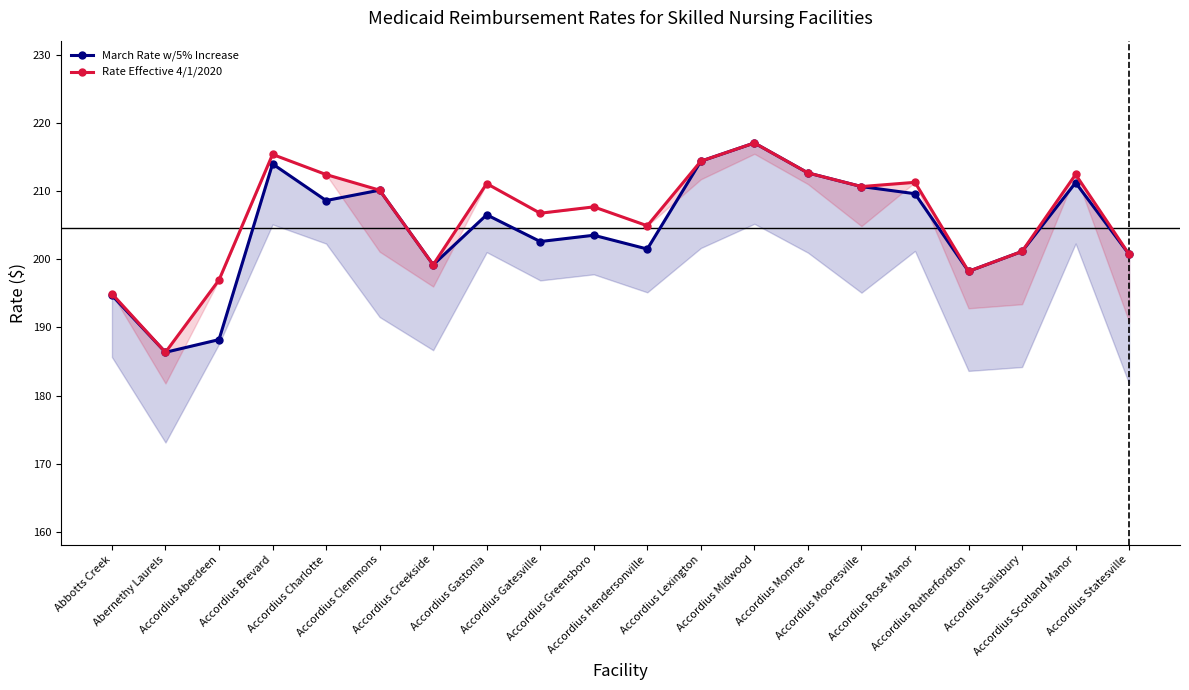

Which category has the highest value across all series?

Accordius Midwood